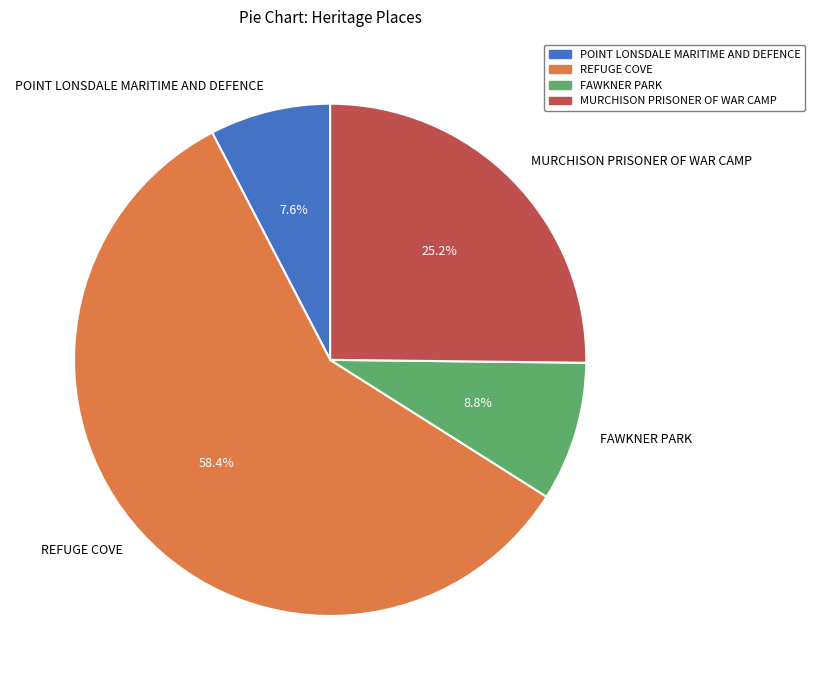

Between POINT LONSDALE MARITIME AND DEFENCE and REFUGE COVE, which is larger?

REFUGE COVE